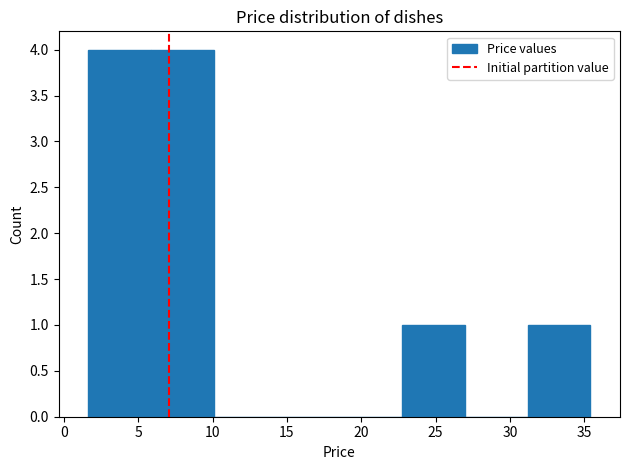

What is the height of the bar covering 1.5 to 6.0 on the x-axis? Neither the bar edges nor the heights are printed on the chart, so give them approximately, as read against the axes.

4